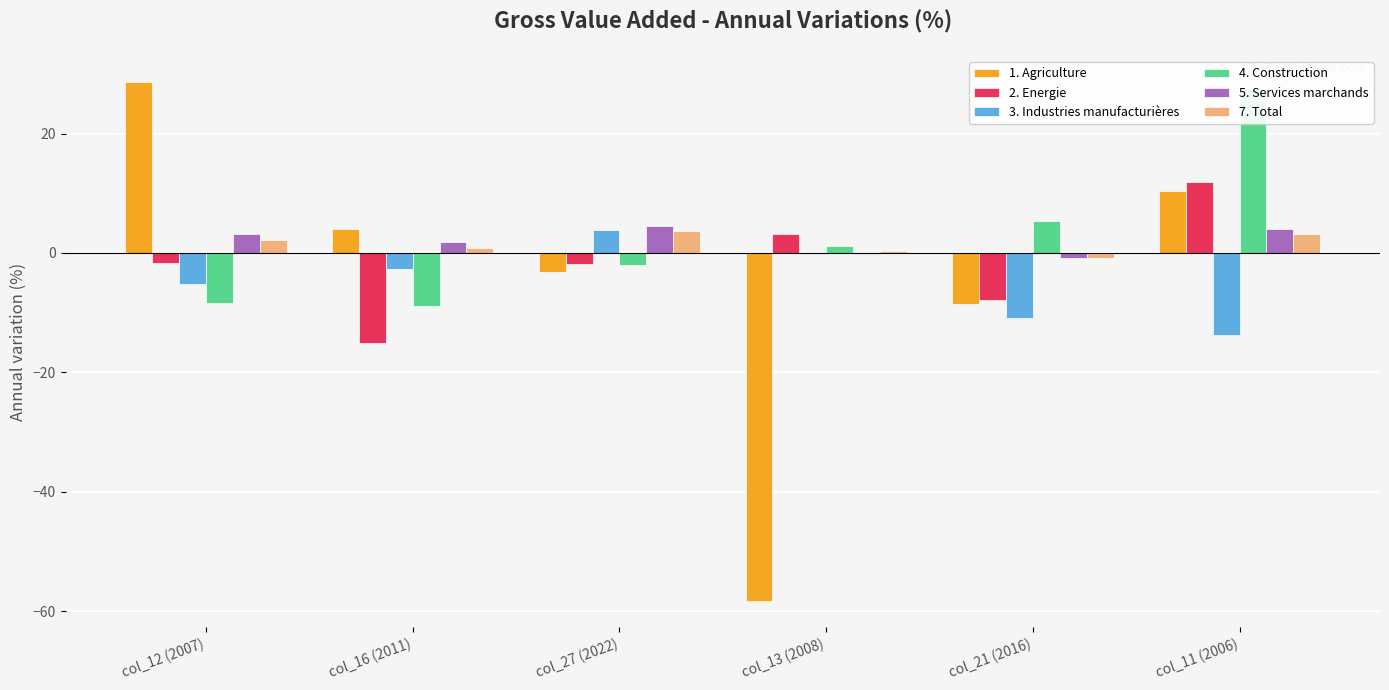

How many values in the 4. Construction series exceed 1?

3